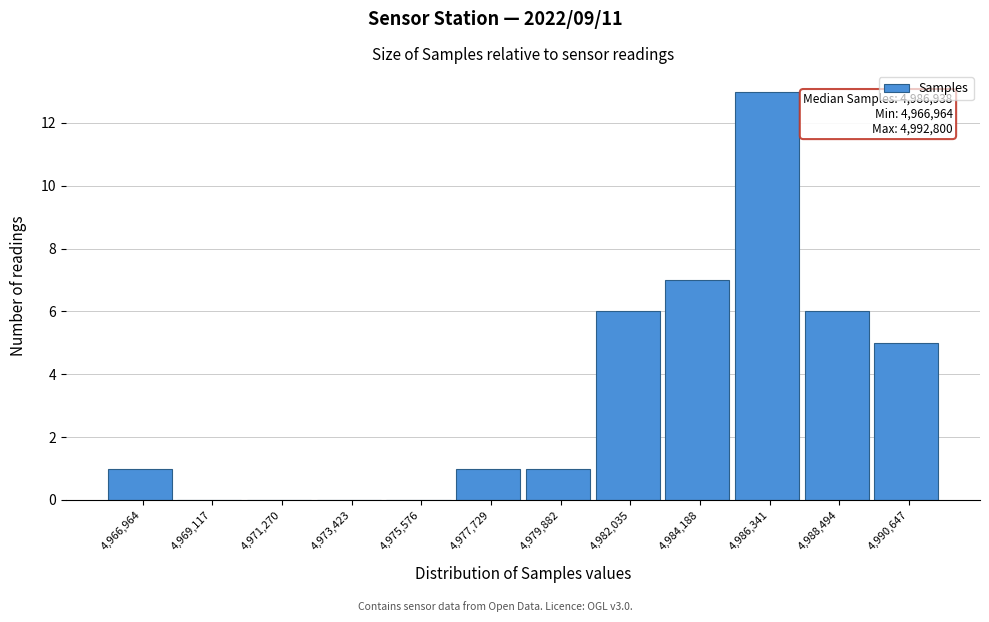

Reading left to right, transcribe all the data shown in this chart.

4,966,964=1	4,969,117=0	4,971,270=0	4,973,423=0	4,975,576=0	4,977,729=1	4,979,882=1	4,982,035=6	4,984,188=7	4,986,341=13	4,988,494=6	4,990,647=5